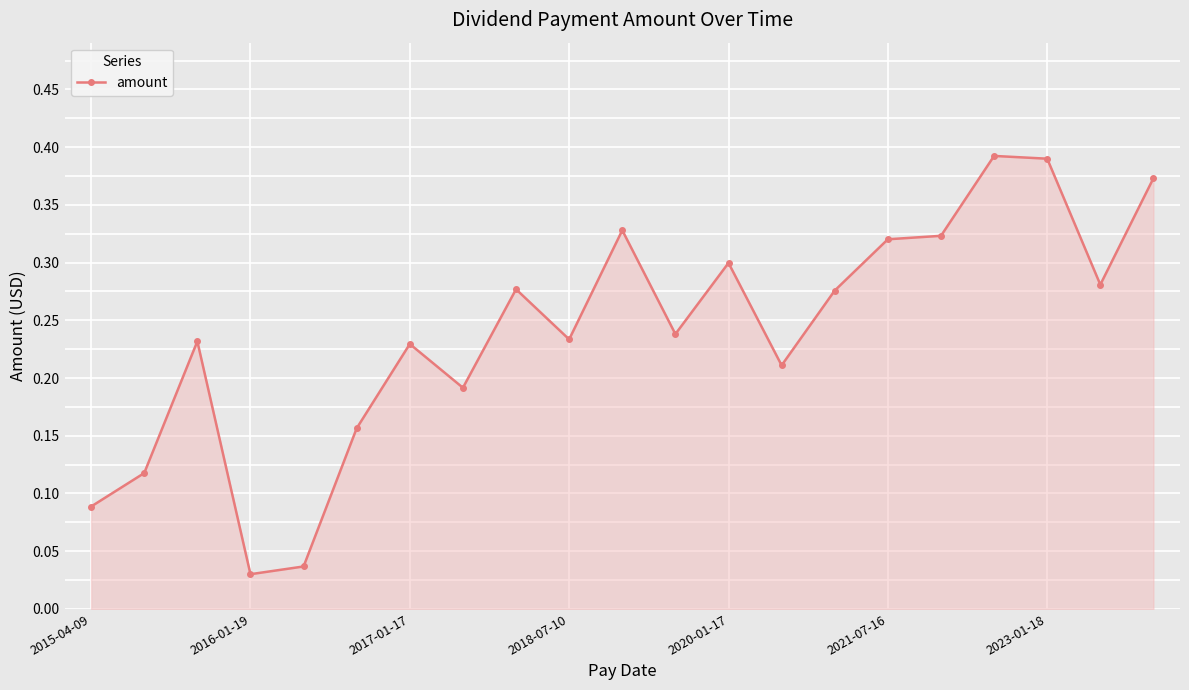

What is the sum of all values?

5.0